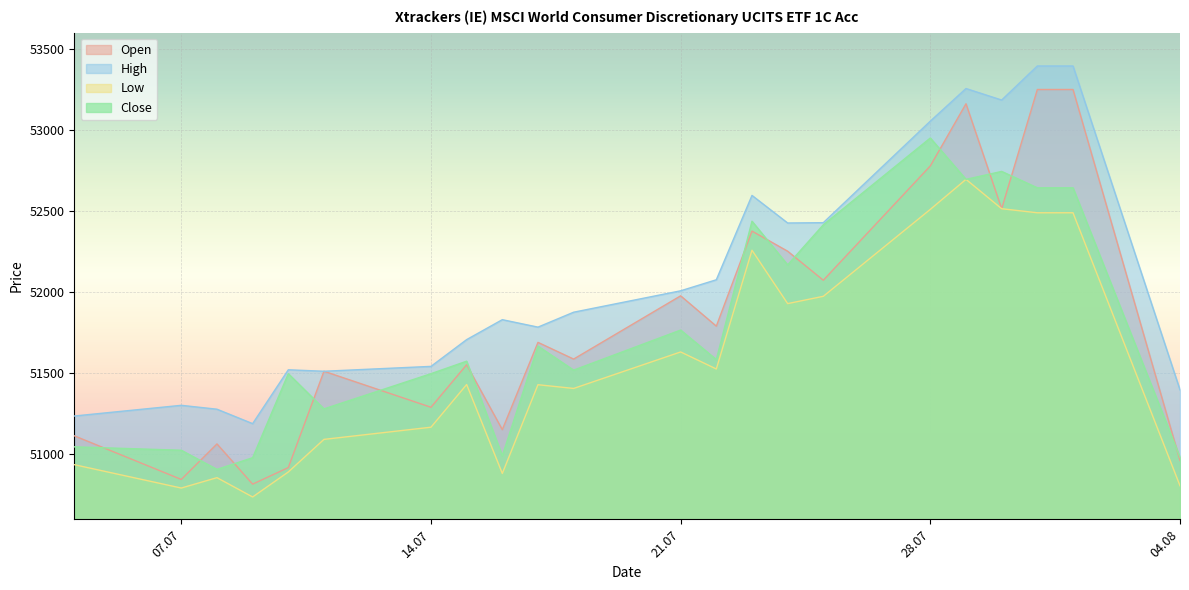

What are all the series names shown in the legend?

Open, High, Low, Close